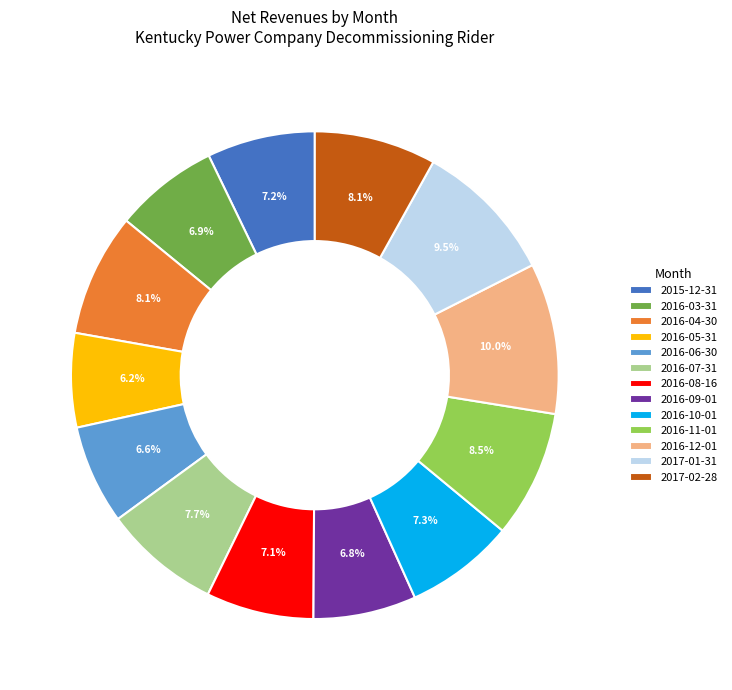

To the nearest percent, what is the combined percentage of 2015-12-31 and 2016-06-30?

14%